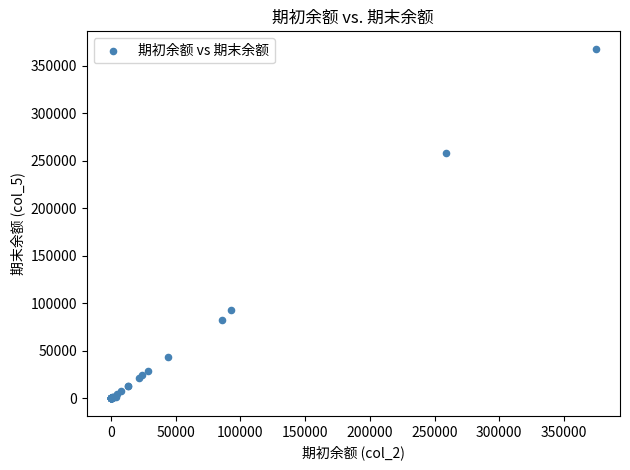

What Y value in the scatter plot is closest to 183805?

258445.0